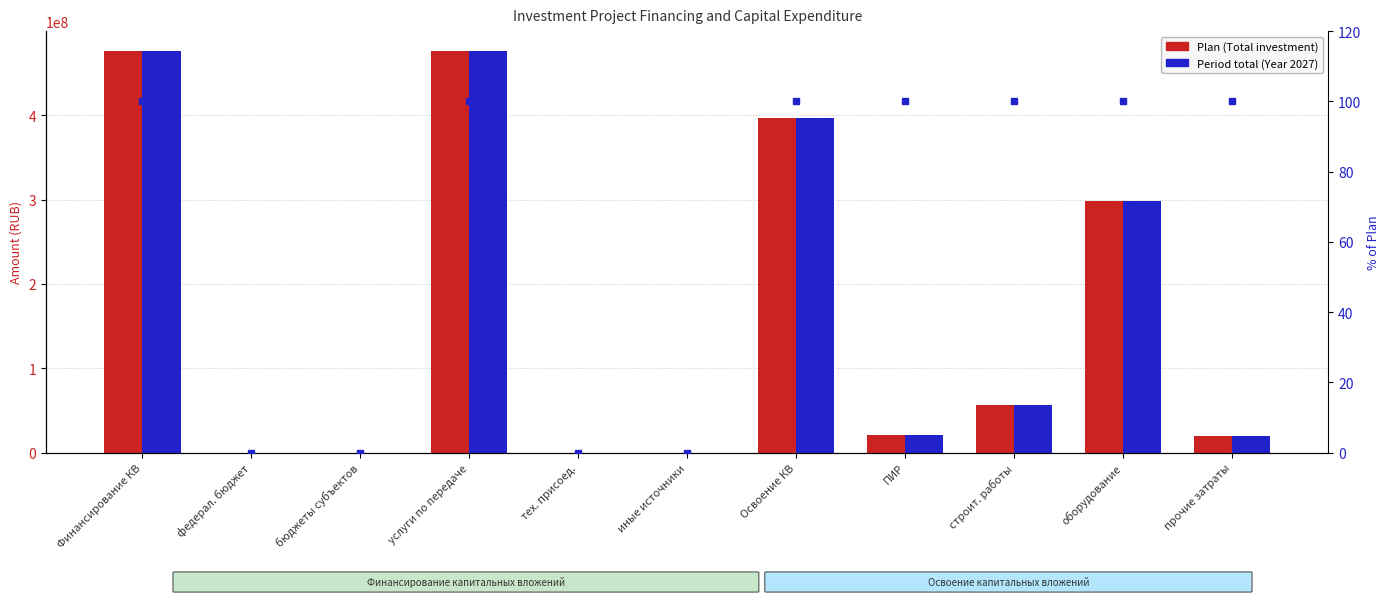

What is the sum of all % of Plan values?

700